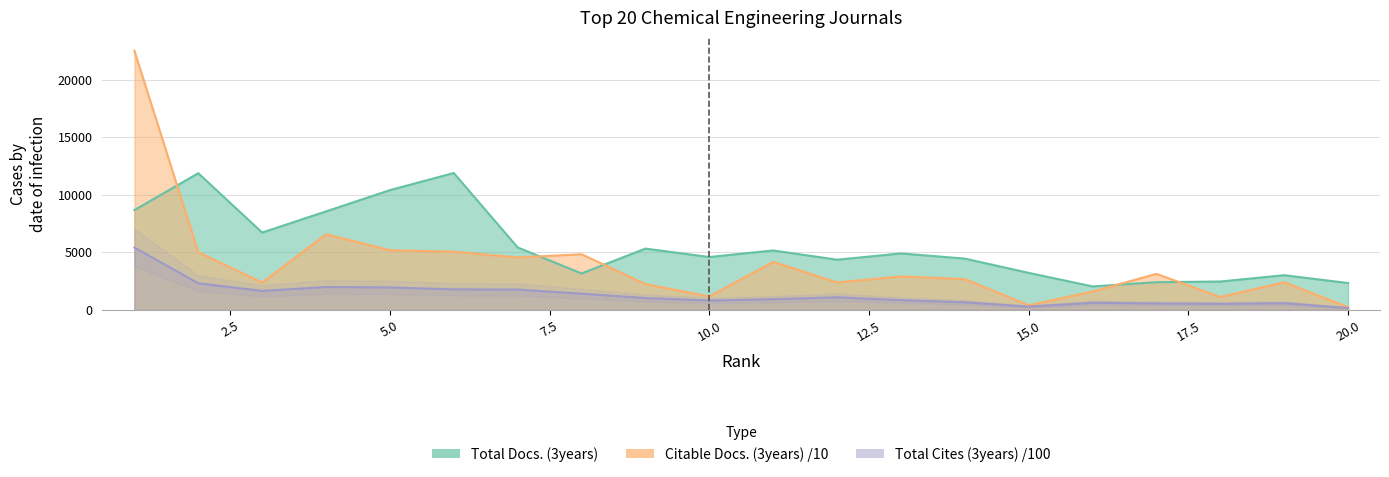

Is it true that Total Docs. (3years) equals 11883.0 at 6?

True